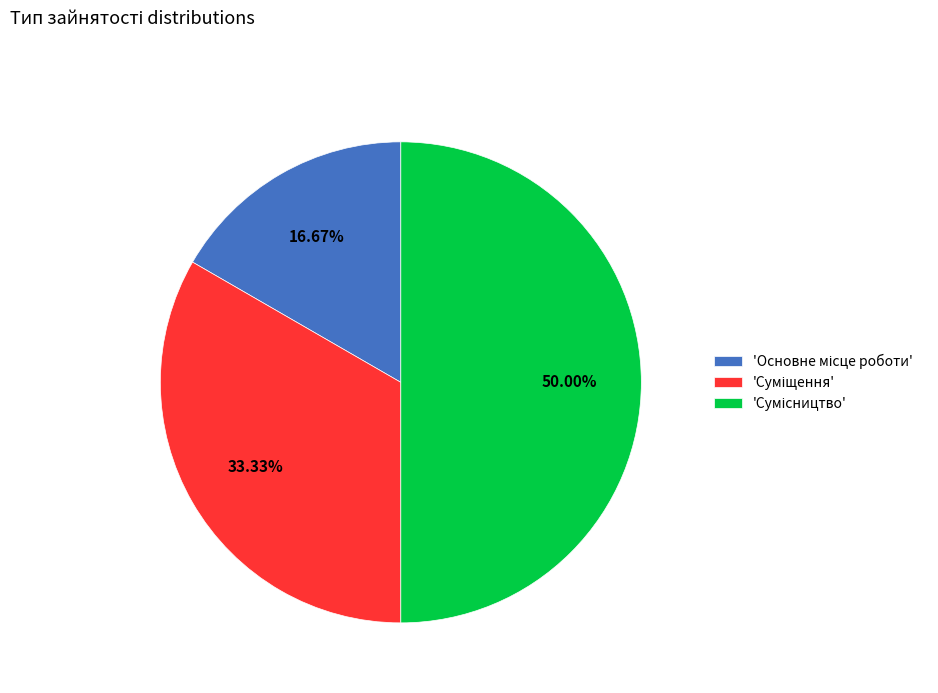

Count the number of slices in the pie.

3